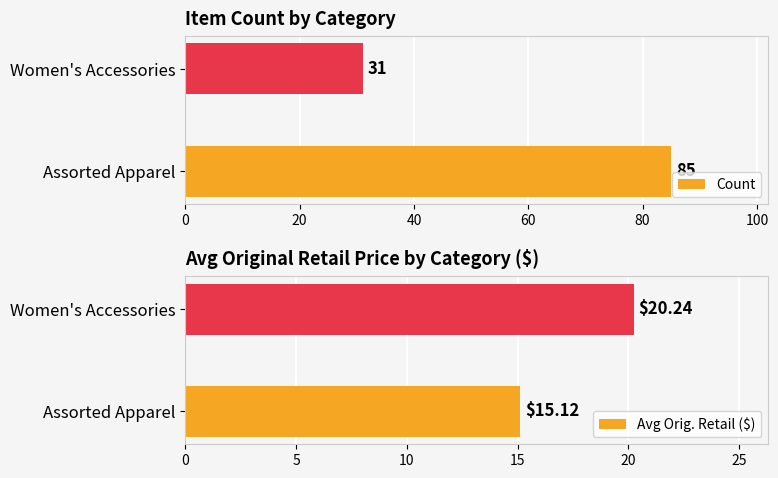

Read the Avg Orig. Retail ($) value at Women's Accessories.

20.2